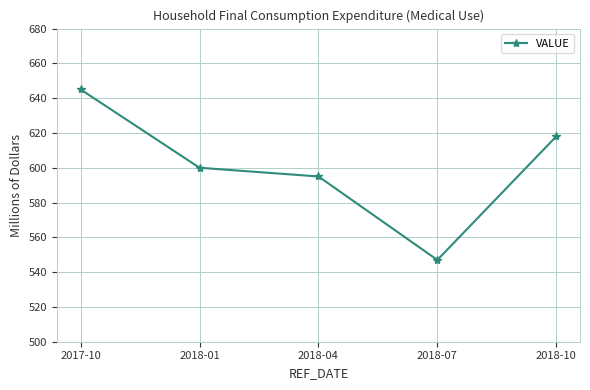

Reading left to right, list all the values displayed in this chart.

2017-10=645	2018-01=600	2018-04=595	2018-07=547	2018-10=618